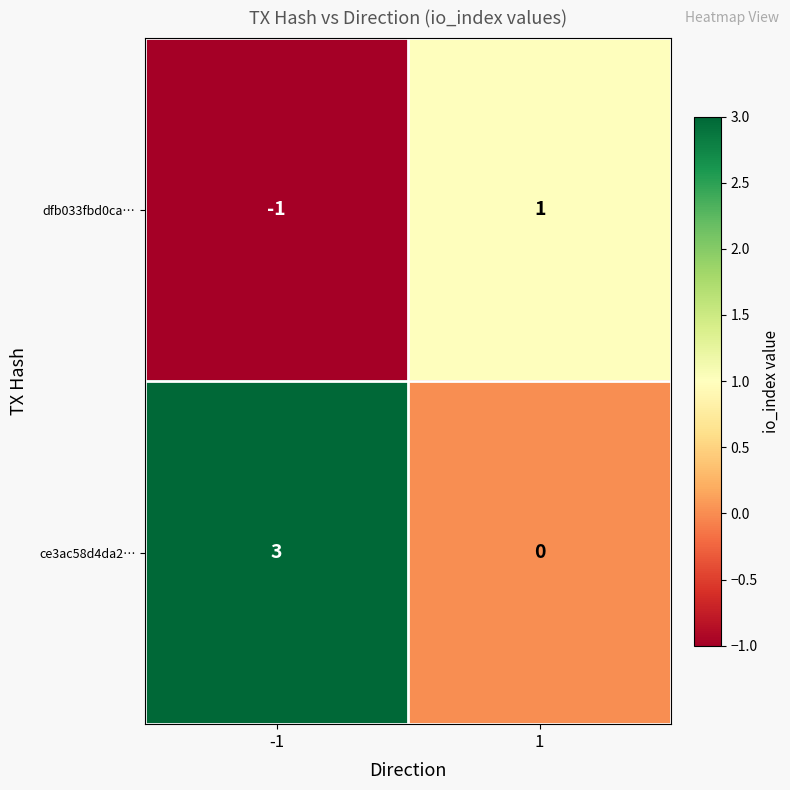

Rank the series at -1 from highest to lowest value.

ce3ac58d4da2…, dfb033fbd0ca…